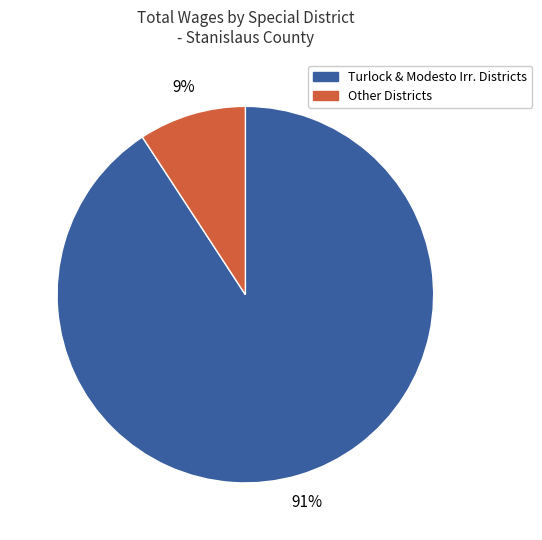

Is there any slice that represents more than half of the pie?

Yes